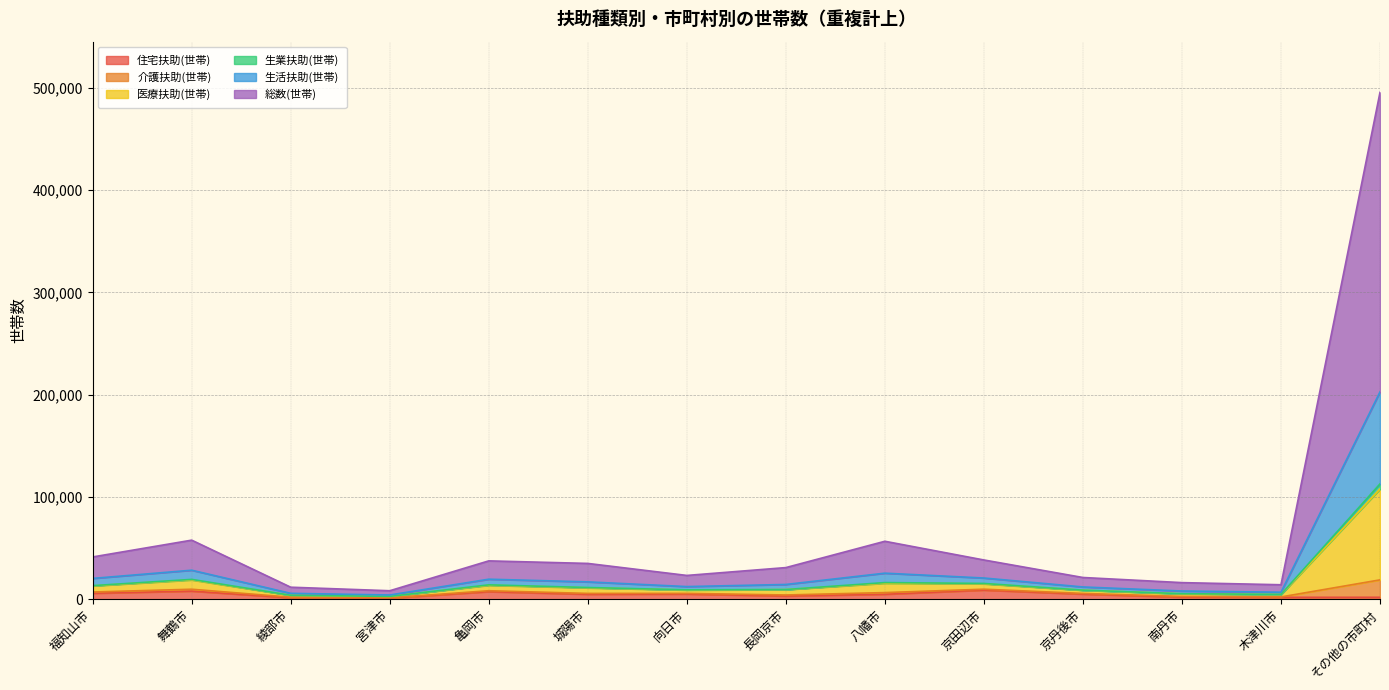

At which category does 医療扶助(世帯) reach its first local peak?

舞鶴市